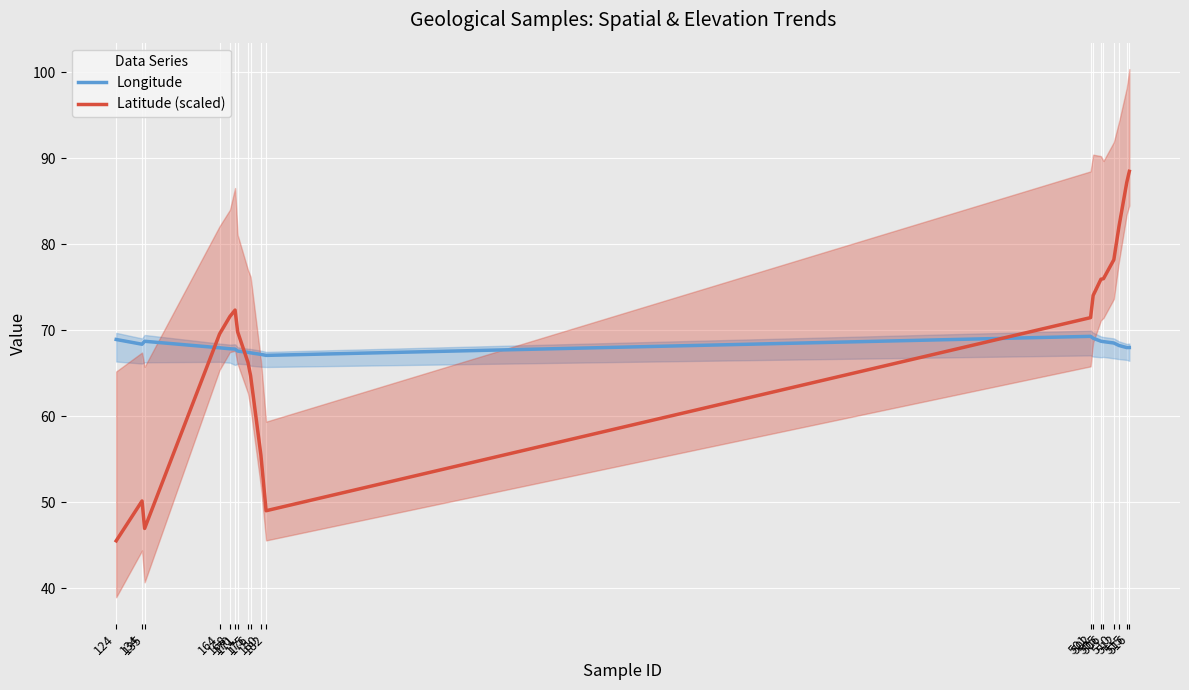

True or false: Latitude (scaled) has a value of 69.8 at 171.

True